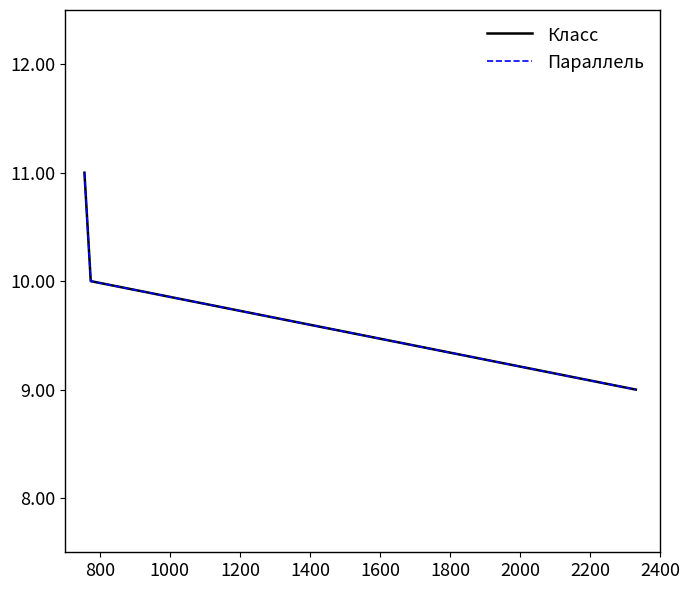

Does the chart display data point markers on the line(s)?

No